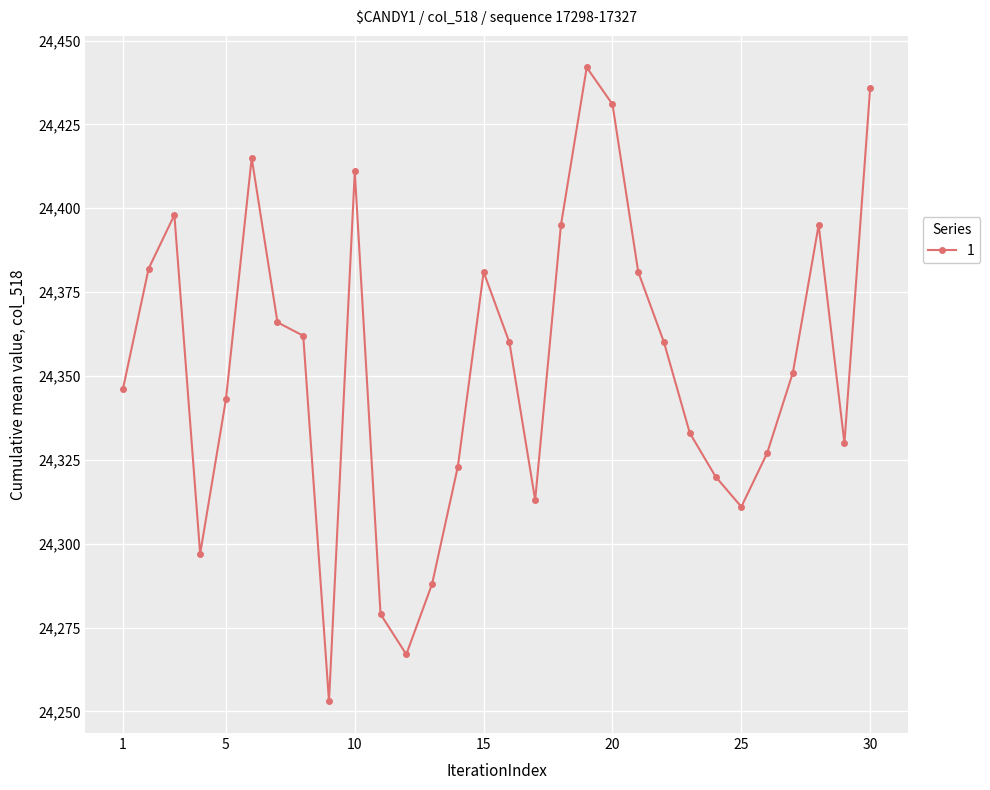

What is the difference between the maximum and minimum values?

189